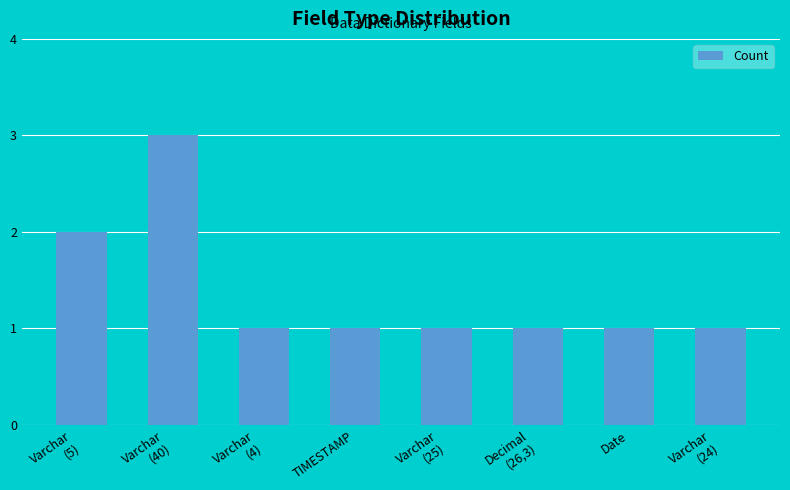

Reading left to right, list all the values displayed in this chart.

Varchar
(5)=2	Varchar
(40)=3	Varchar
(4)=1	TIMESTAMP=1	Varchar
(25)=1	Decimal
(26,3)=1	Date=1	Varchar
(24)=1